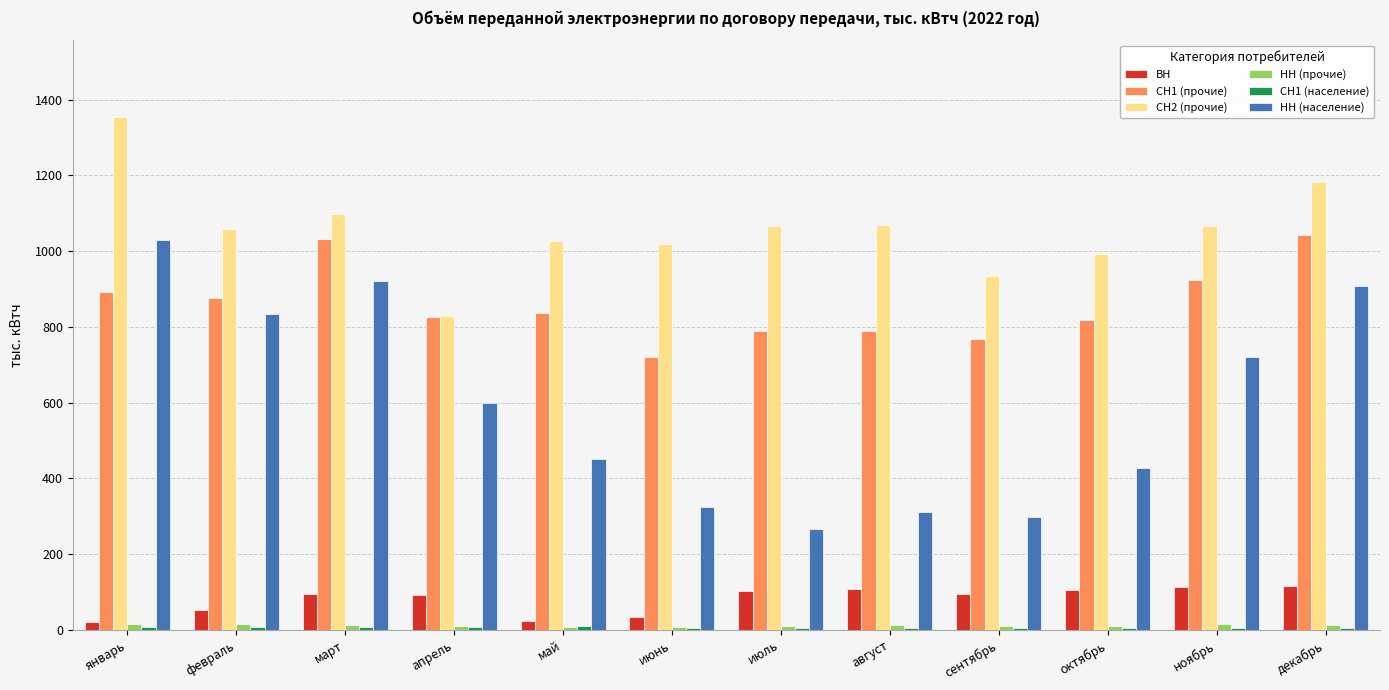

How many distinct data groups are displayed?

6